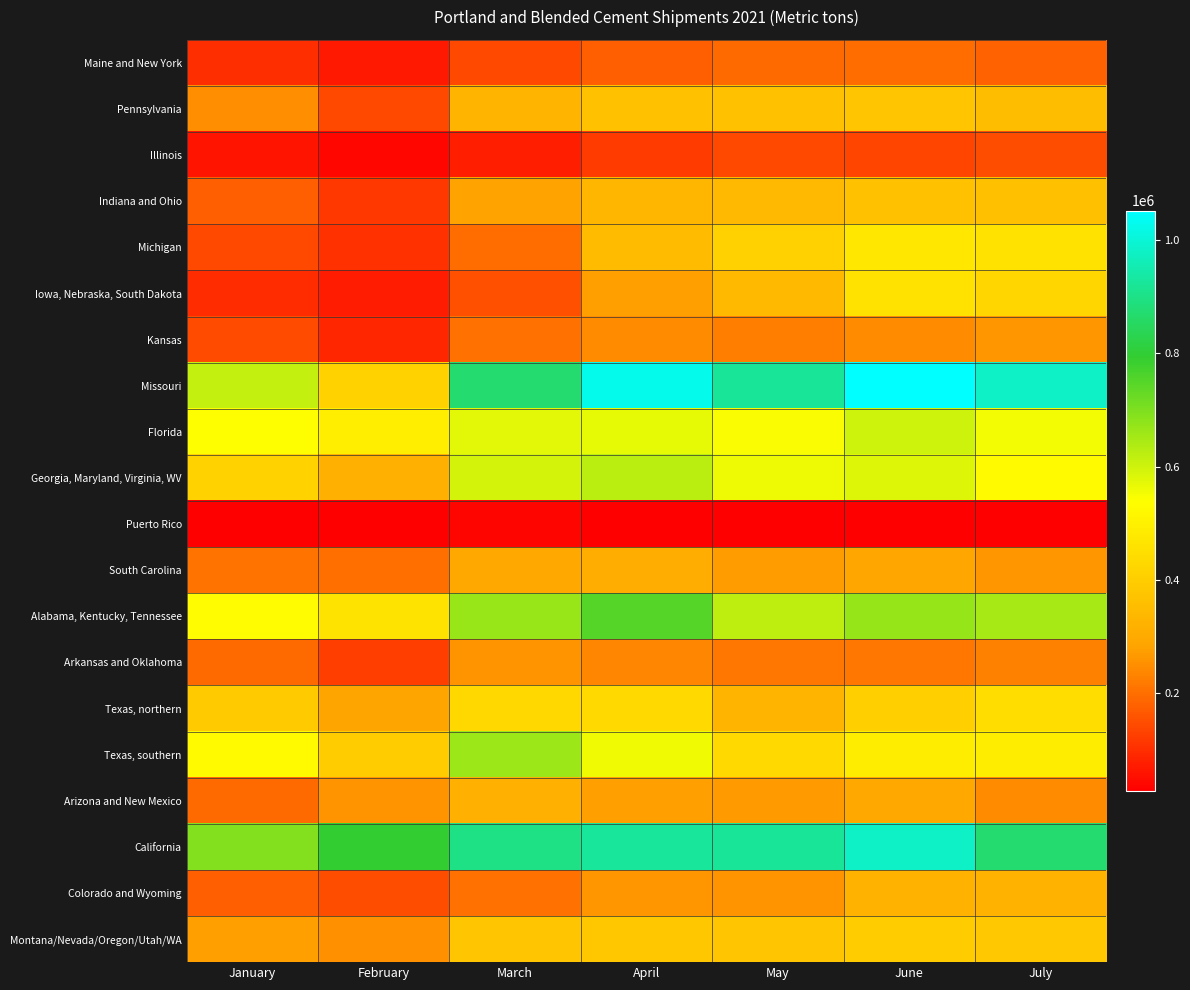

What is the total value across all series at July?

8154141